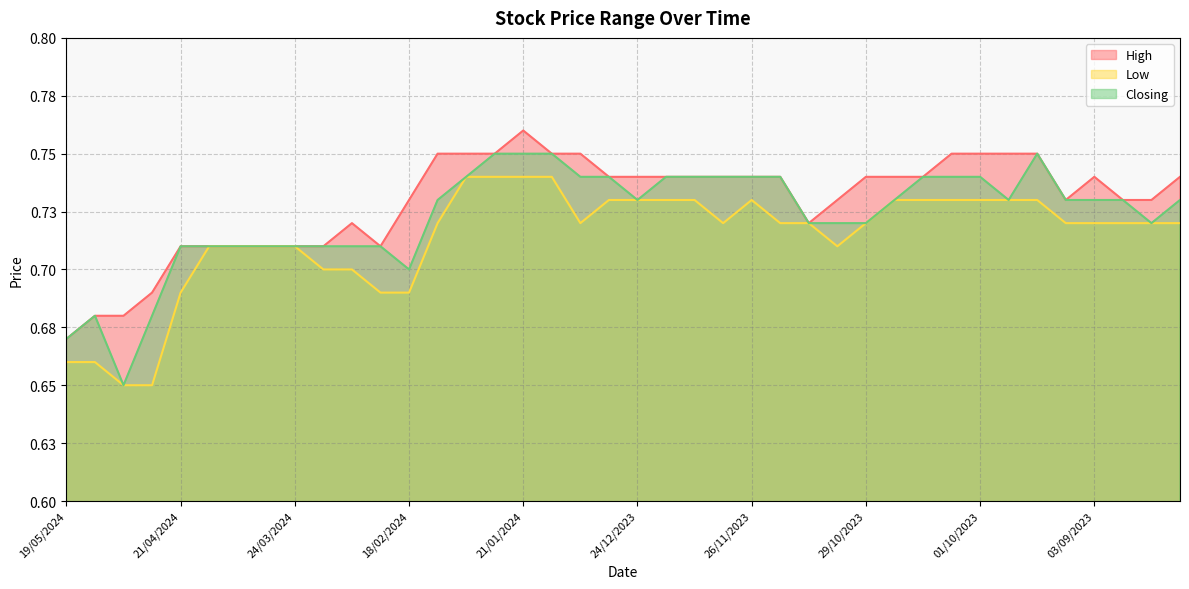

At how many categories does at least one series exceed 0?

40